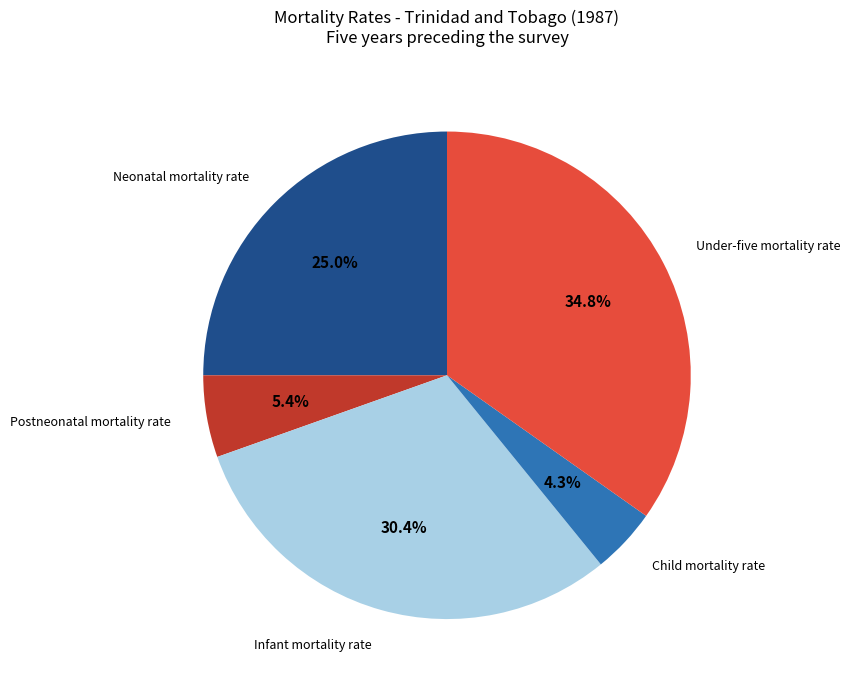

Which has a higher value, Neonatal mortality rate or Under-five mortality rate?

Under-five mortality rate